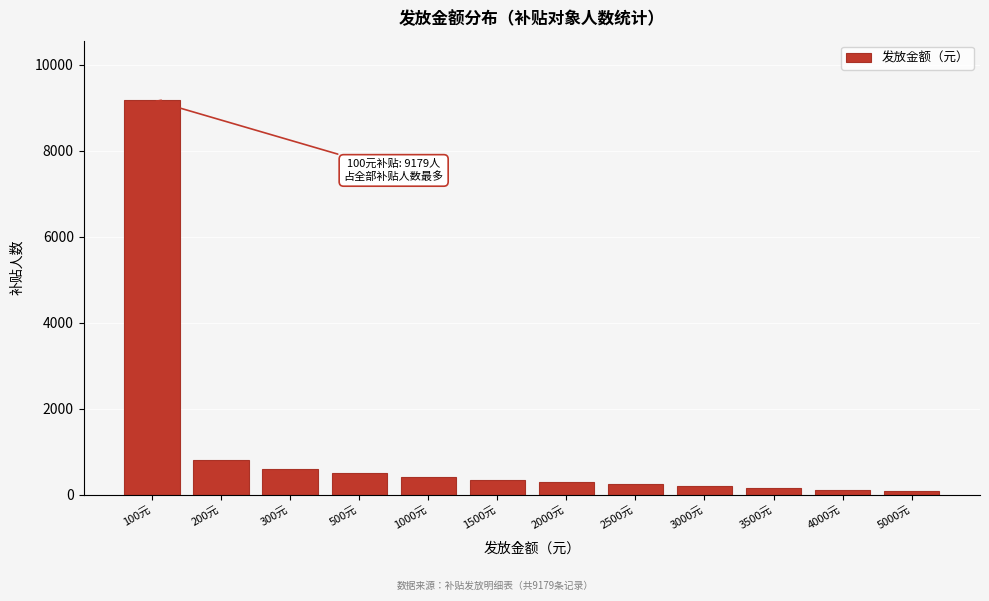

Which has a higher value, 100元 or 300元?

100元